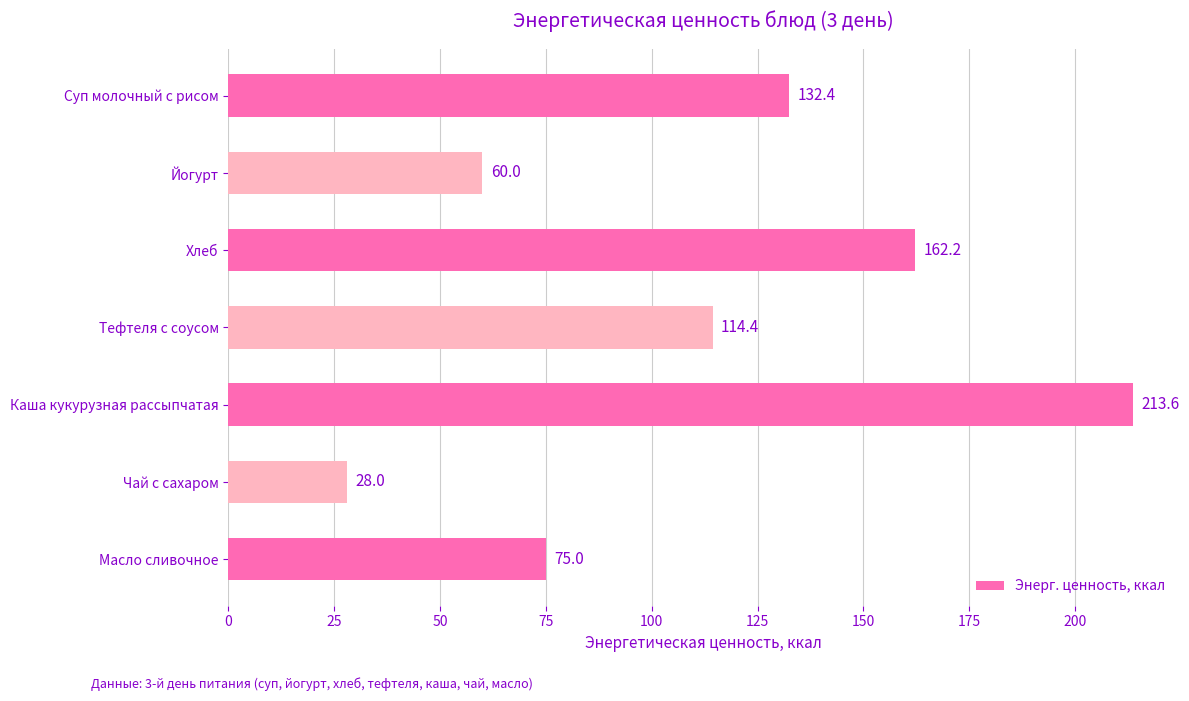

Rank the categories by value from lowest to highest.

Чай с сахаром, Йогурт, Масло сливочное, Тефтеля с соусом, Суп молочный с рисом, Хлеб, Каша кукурузная рассыпчатая